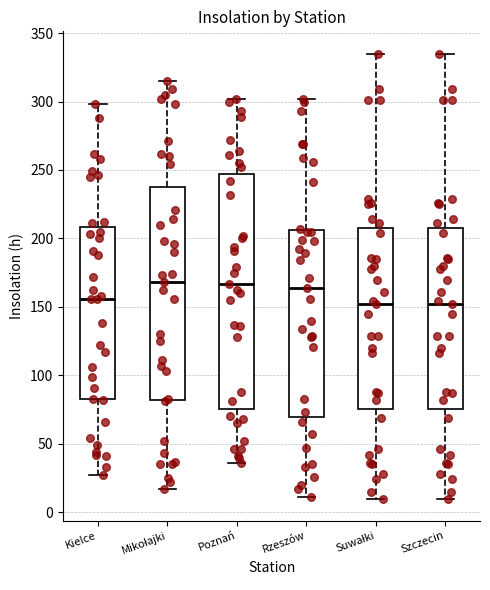

Reading left to right, read every box against the y-axis: the position of its median line, the range the box covers, and the ends of its whiskers. The values are not printed on the chart, so give them approximately, as read against the axis.

Kielce: median 155, box 85 to 210, whiskers 25 to 300
Mikołajki: median 170, box 80 to 240, whiskers 15 to 315
Poznań: median 165, box 75 to 245, whiskers 35 to 300
Rzeszów: median 165, box 70 to 205, whiskers 10 to 300
Suwałki: median 150, box 75 to 210, whiskers 10 to 335
Szczecin: median 150, box 75 to 210, whiskers 10 to 335